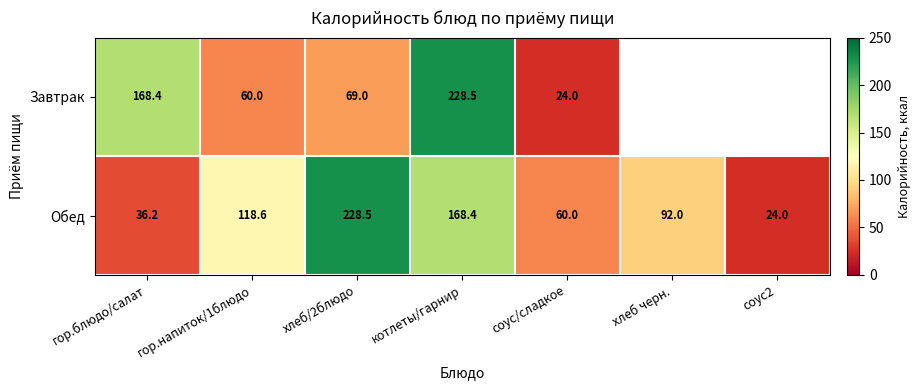

What is the maximum value shown in the chart?

228.5